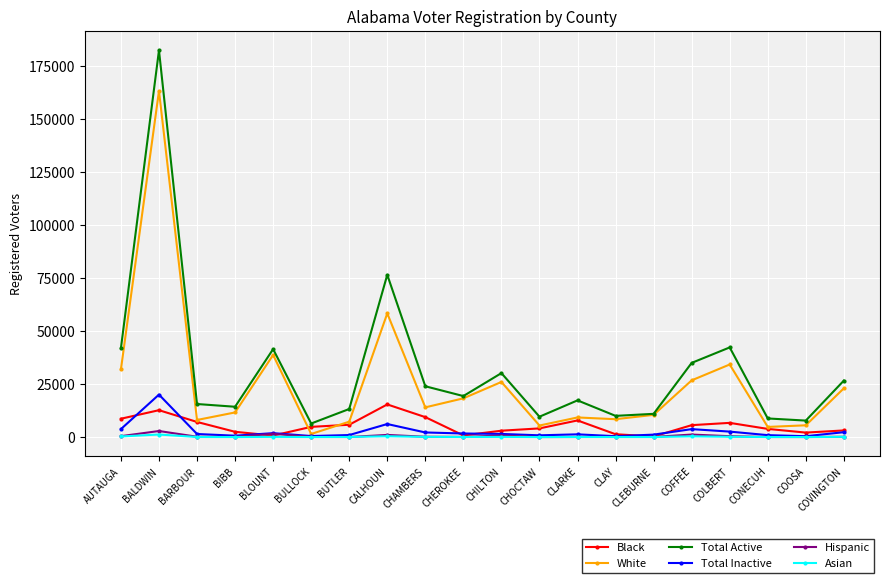

Is this an area chart (filled region under the line)?

No